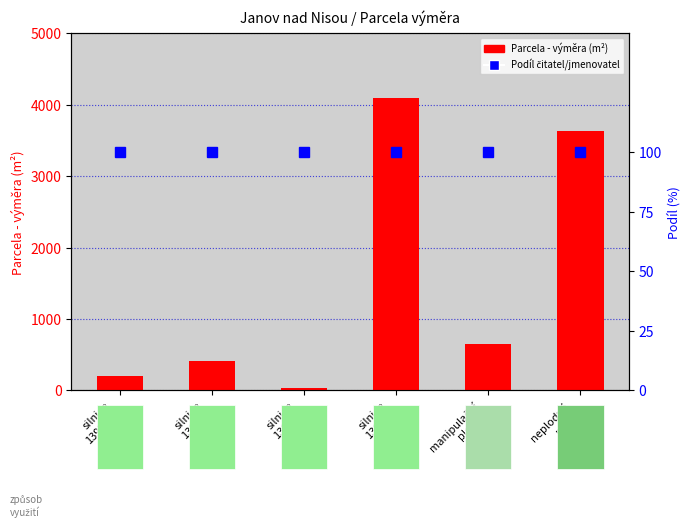

What is the difference between the highest and lowest values at silnice
1395/3?

307